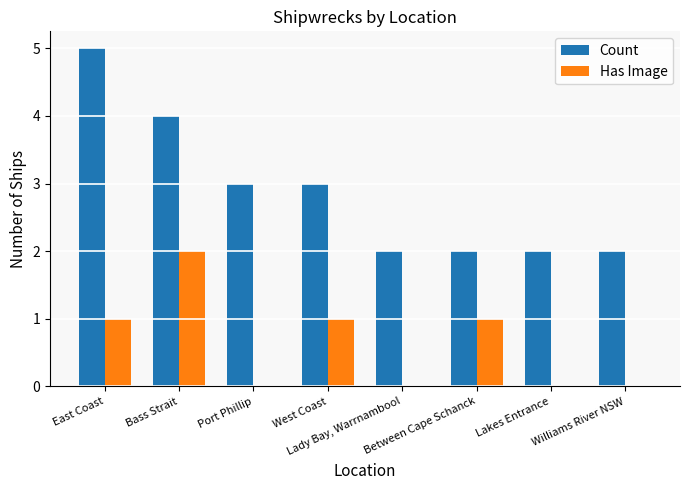

What is the greatest value displayed?

5